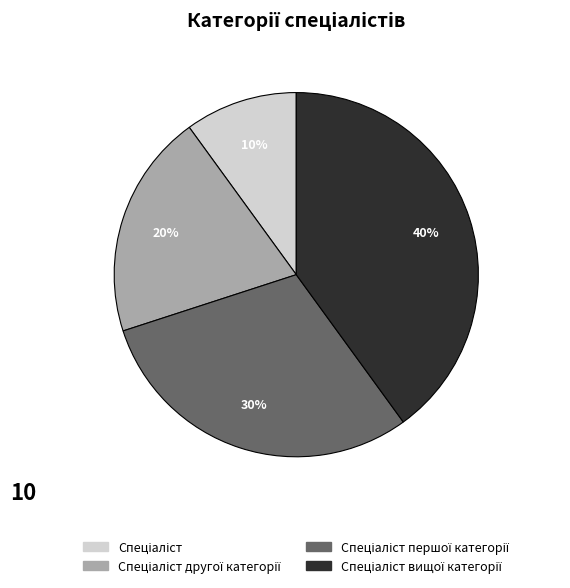

How many segments does this pie chart have?

4